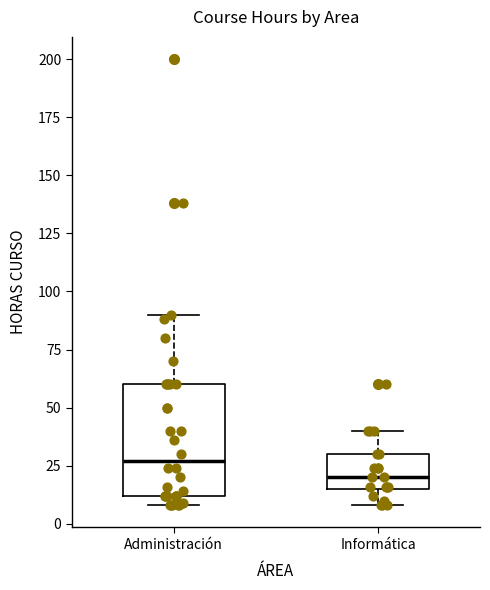

Where is the upper edge of the box for Administración on the y-axis? The values are not printed on the chart, so give them approximately, as read against the axis.

60